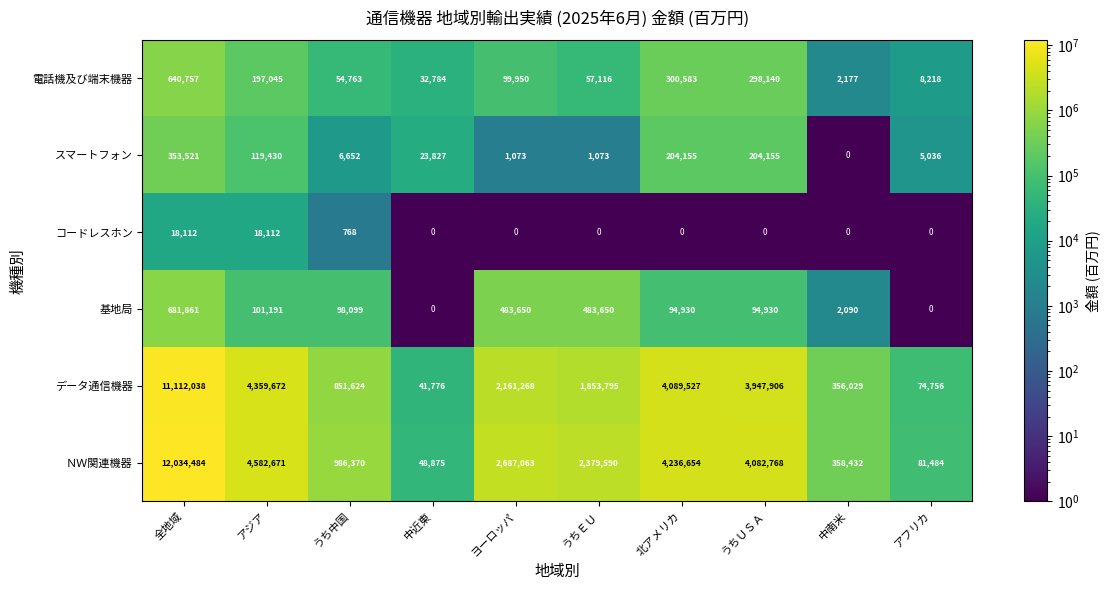

What is the total value across all series at アフリカ?

169494